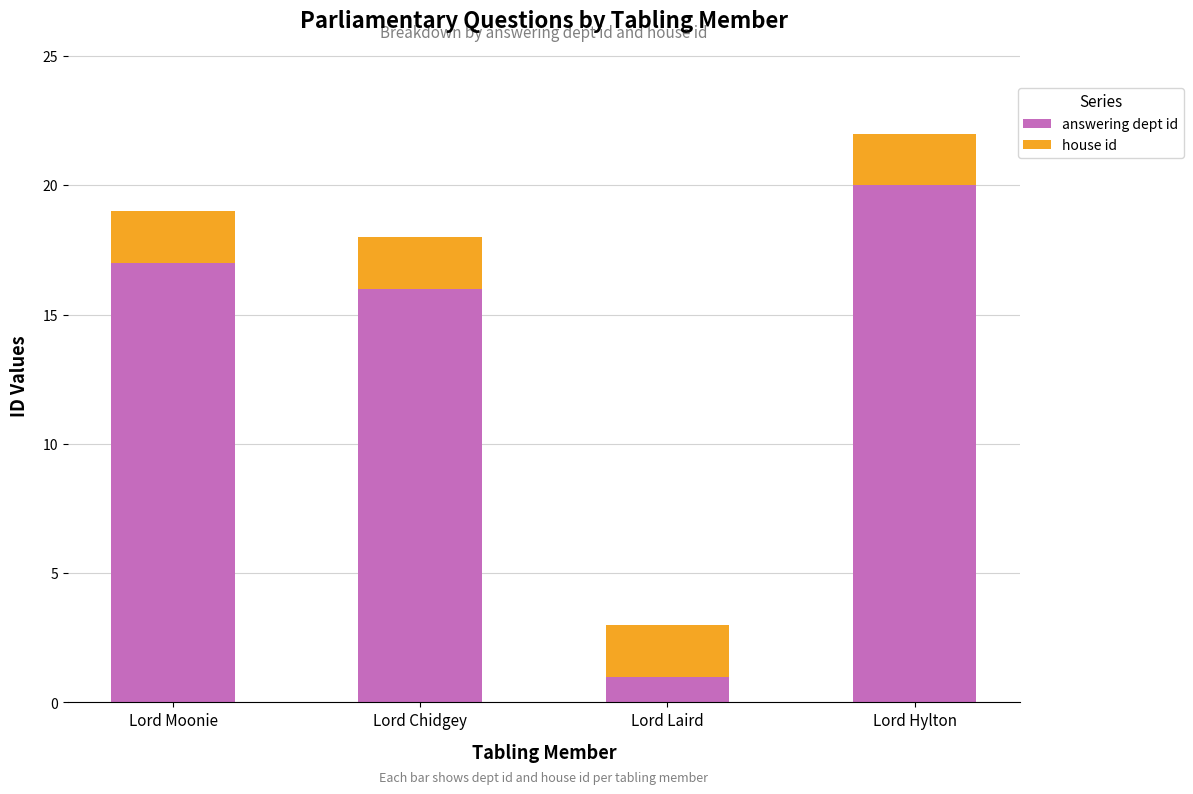

What is the total value across all series at Lord Chidgey?

18